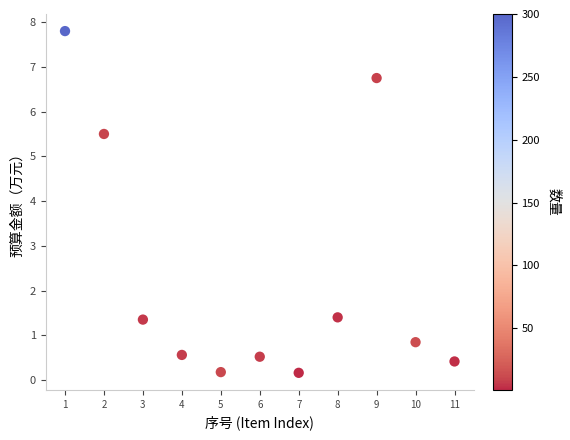

What is the range of X values (max minus min)?

10.0